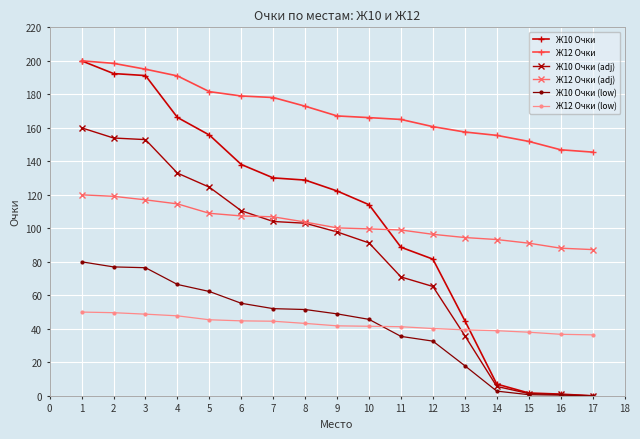

What is the maximum value shown in the chart?

200.0